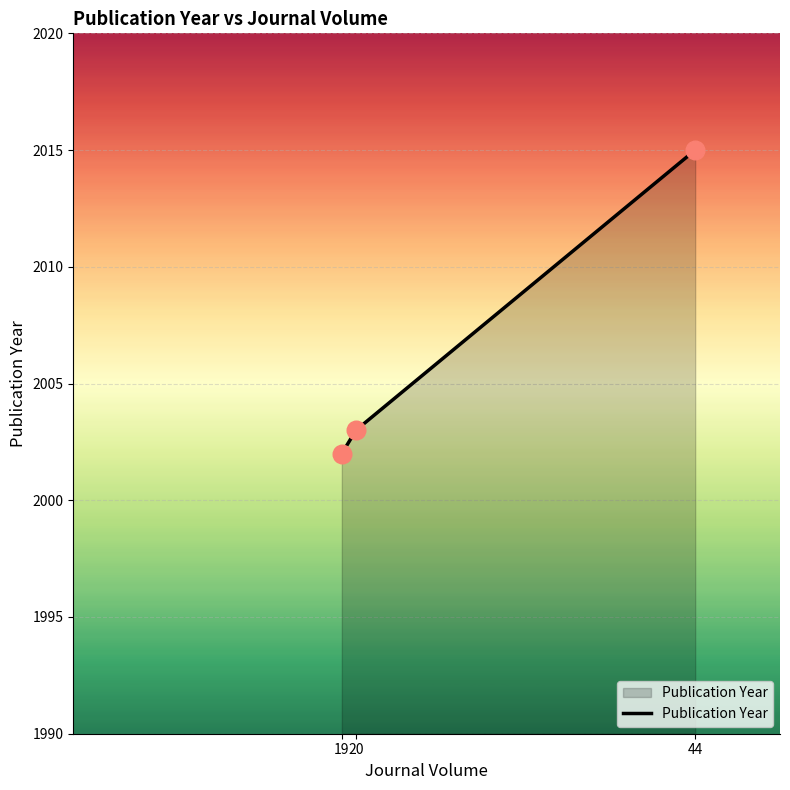

Between 19 and 20, which is larger?

20